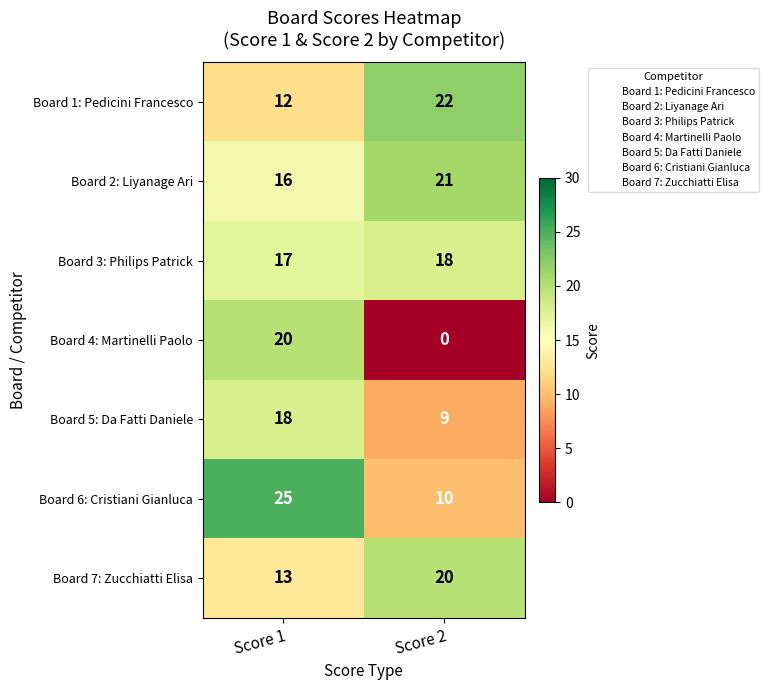

Which label corresponds to the smallest value in the chart?

Score 2